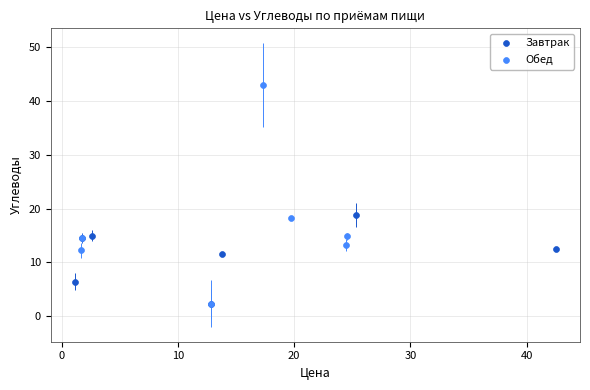

What are all the series names shown in the legend?

Завтрак, Обед